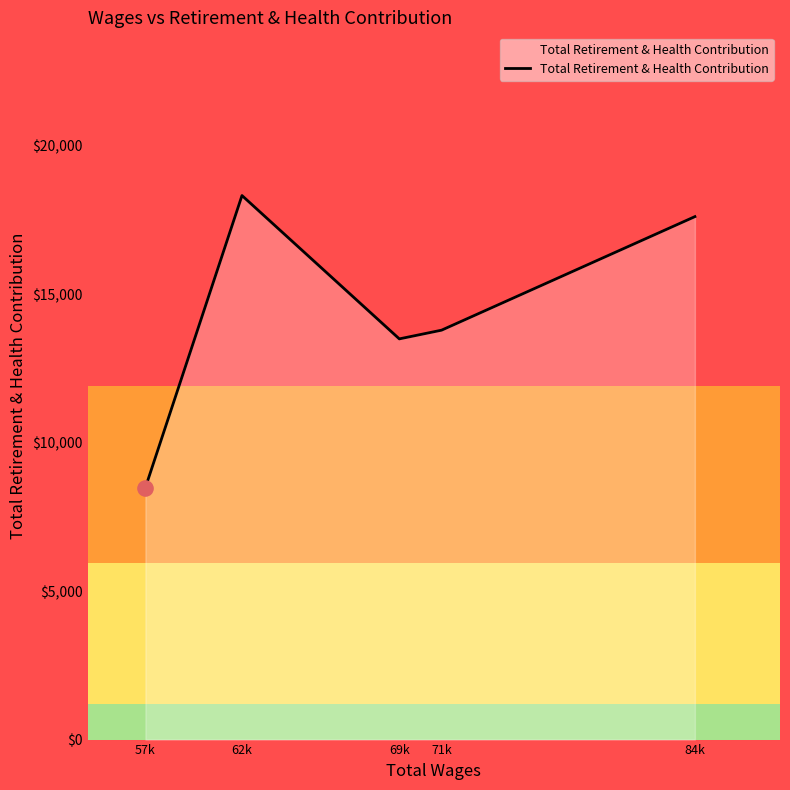

What is the change in value from 62k to 71k?

-4533